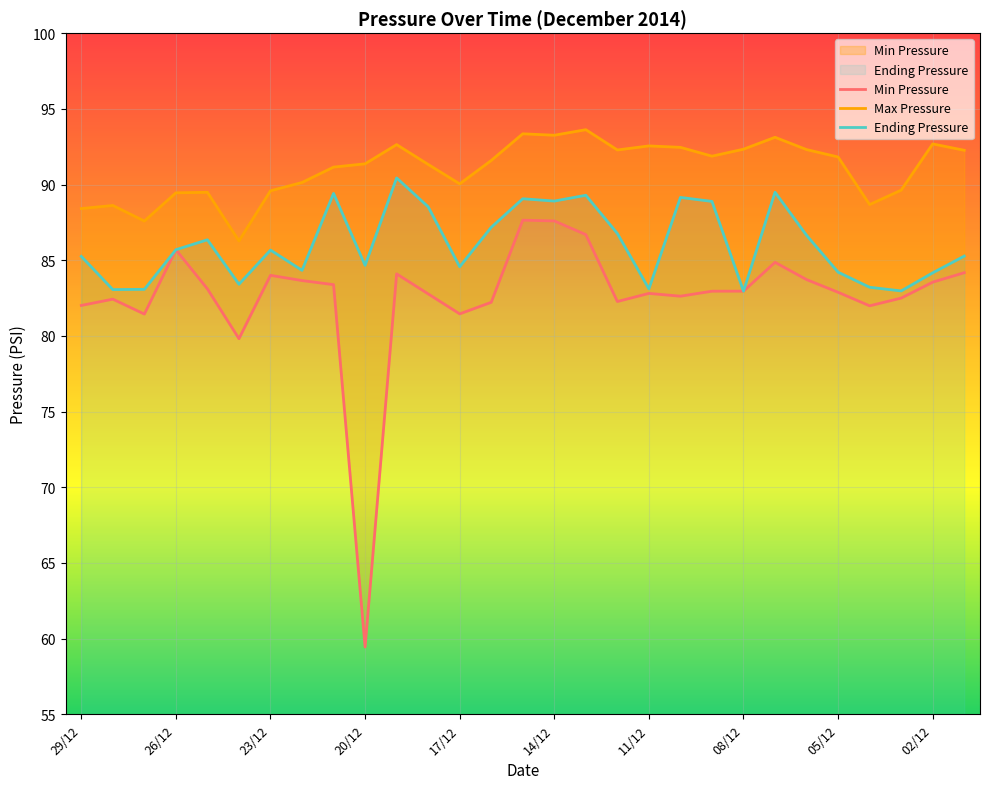

What is the average value of the Ending Pressure series?

86.1